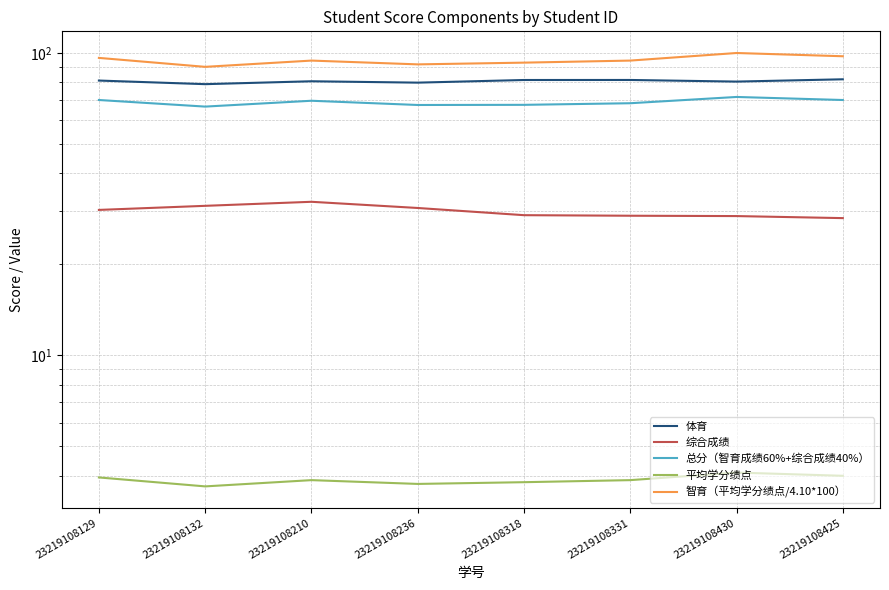

Reading left to right, what are all the values shown in this chart?

体育: 81.1	78.9	80.6	79.8	81.4	81.4	80.4	81.9
综合成绩: 30.3	31.2	32.2	30.7	29.1	29.0	28.9	28.4
总分（智育成绩60%+综合成绩40%）: 69.9	66.5	69.5	67.3	67.4	68.2	71.6	69.9
平均学分绩点: 4.0	3.7	3.9	3.8	3.8	3.9	4.1	4.0
智育（平均学分绩点/4.10*100）: 96.3	90.0	94.4	91.7	92.9	94.4	100.0	97.6